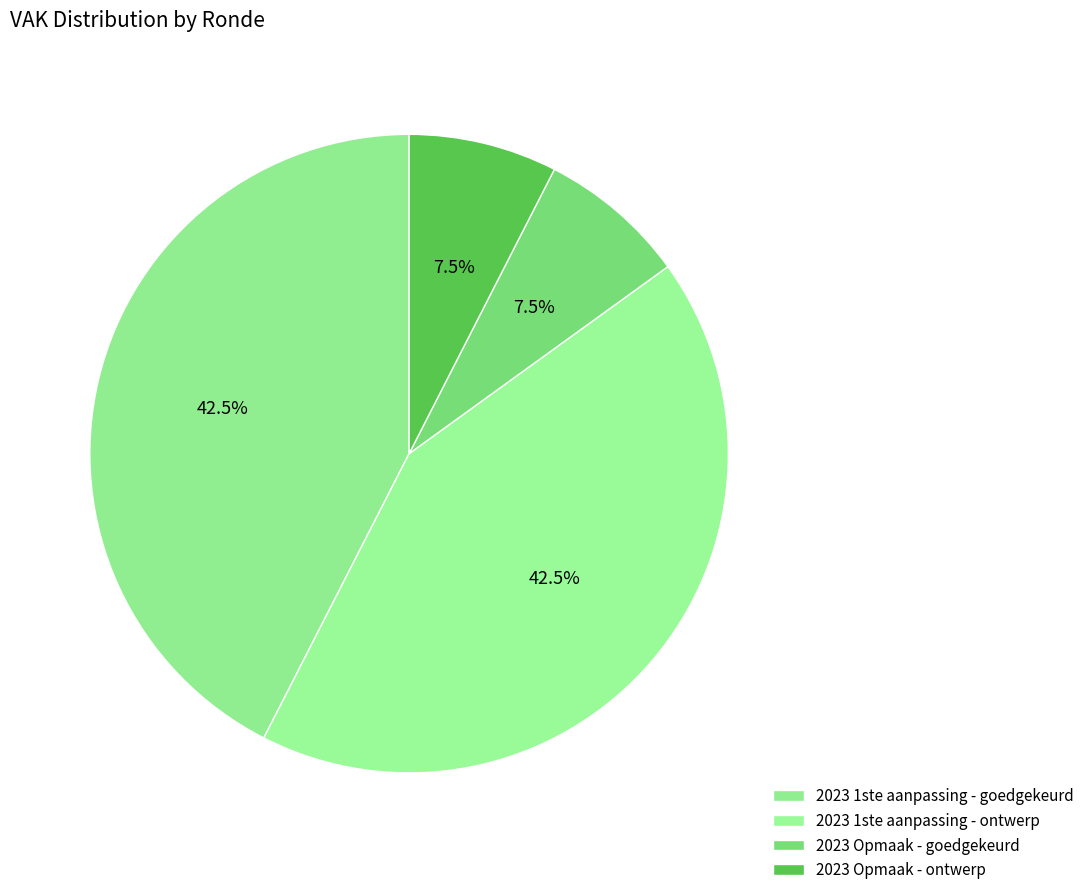

True or false: 2023 1ste aanpassing - goedgekeurd accounts for 42% of the total.

True